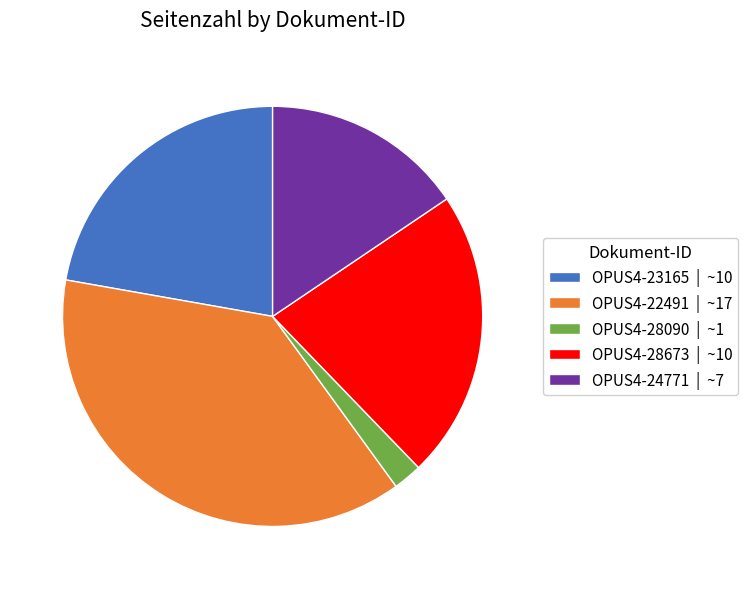

Is it true that OPUS4-23165 | ~10 is 22% of the pie?

True